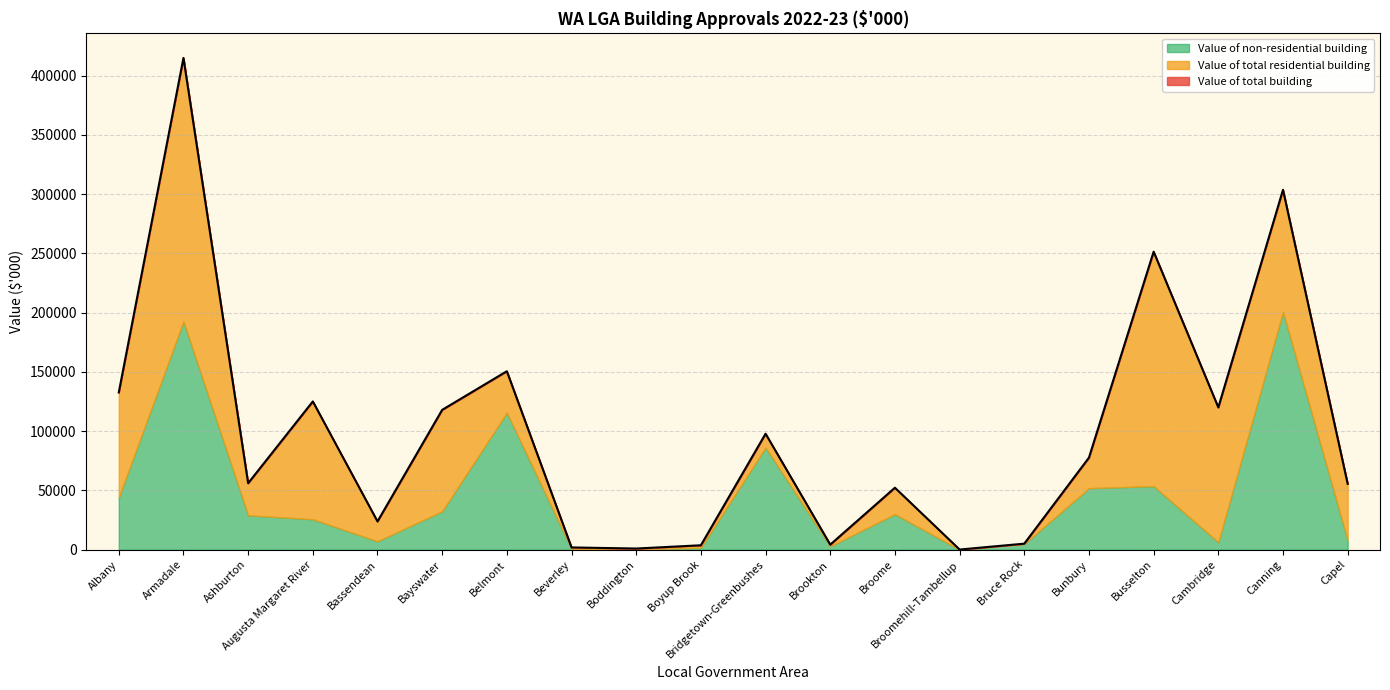

At Canning, list the series in order from smallest to largest.

Value of total residential building, Value of non-residential building, Value of total building